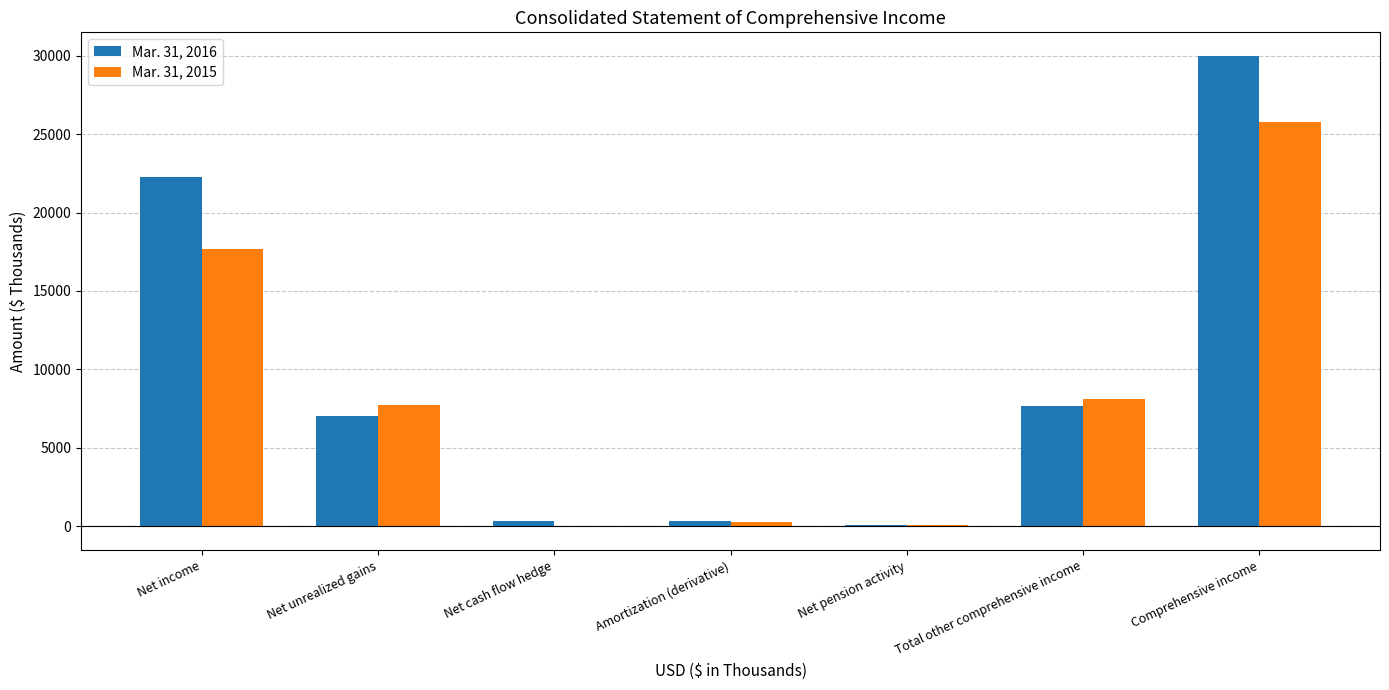

Which label corresponds to the largest value in the chart?

Comprehensive income